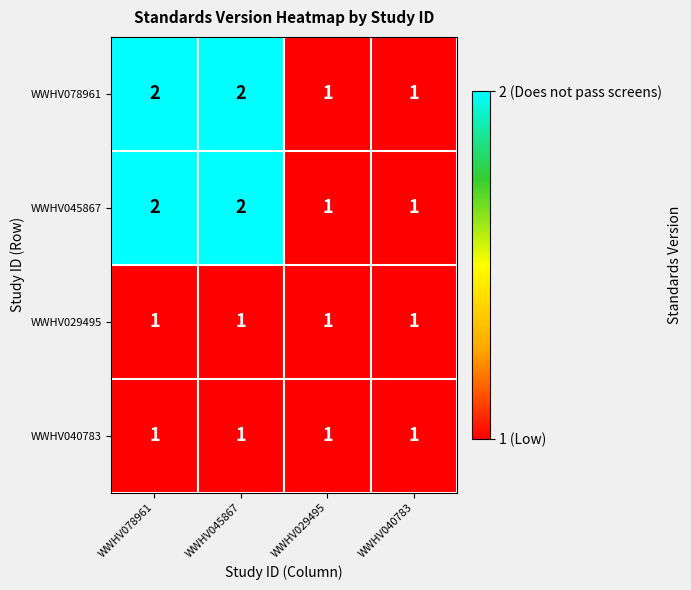

What is the total value across all series at WWHV029495?

4